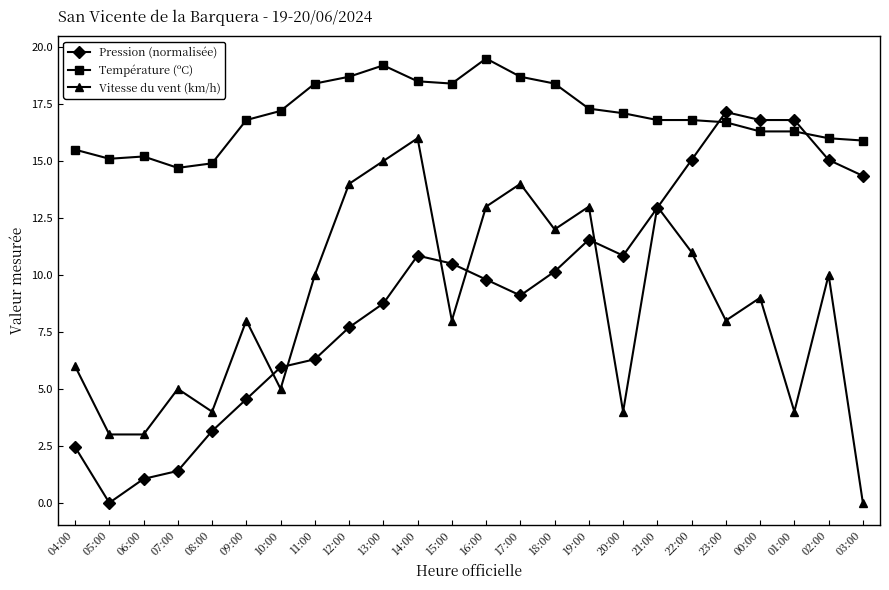

What is the difference between the maximum and minimum values in the Température (ºC) series?

4.8